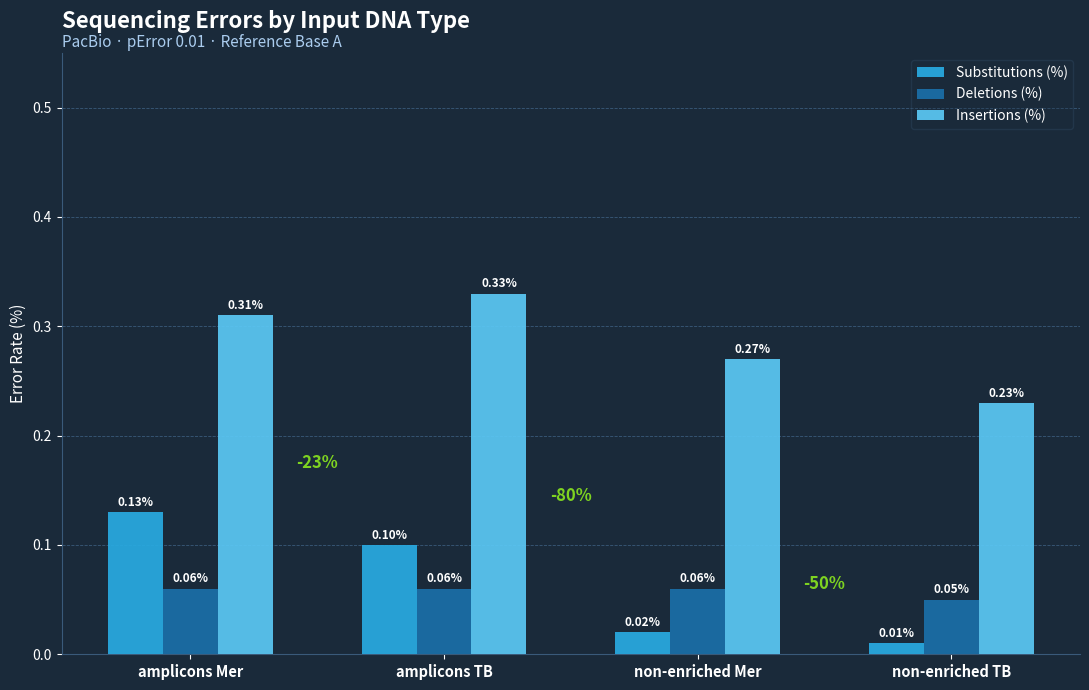

Which label corresponds to the largest value in the chart?

amplicons TB